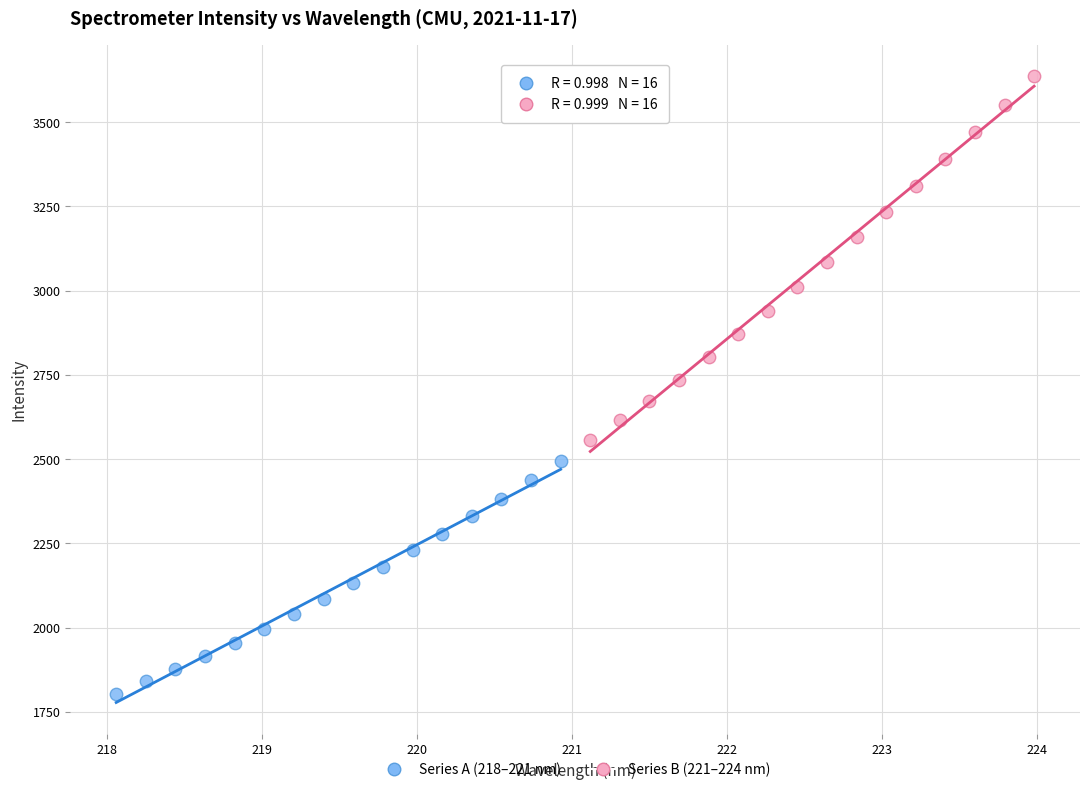

Which series reaches the minimum Y coordinate?

Series A (218–221 nm)